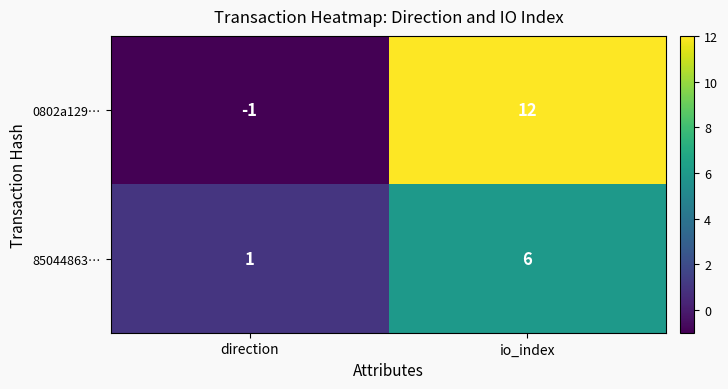

True or false: 85044863… has a value of 10 at io_index.

False